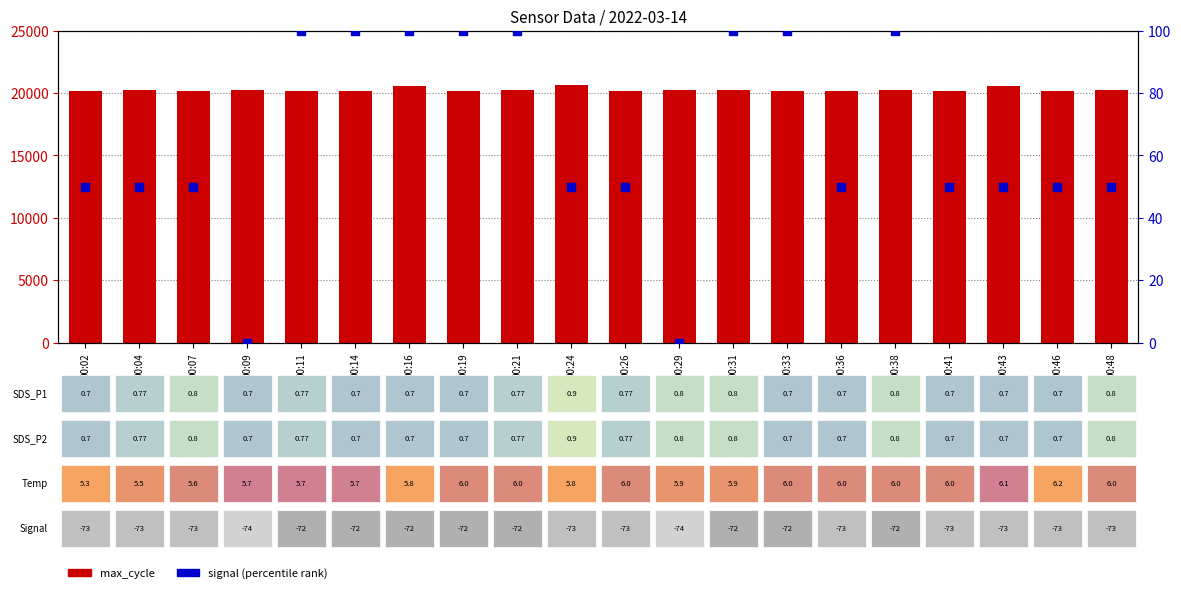

At which category is the sum across all series the highest?

00:16